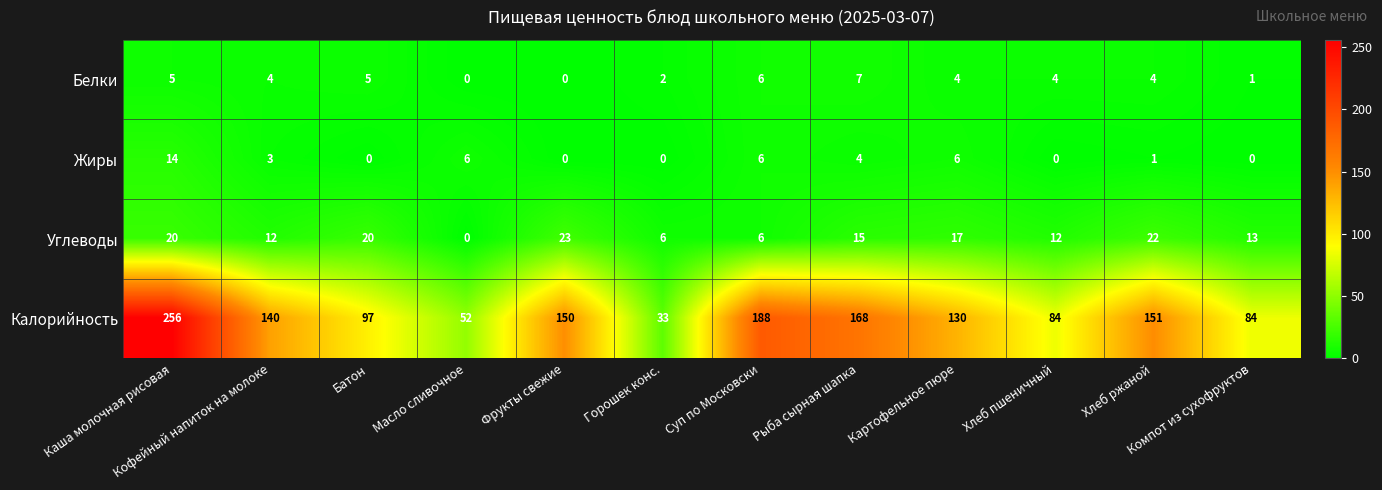

What is the sum of the Жиры values at Батон and Рыба сырная шапка?

4